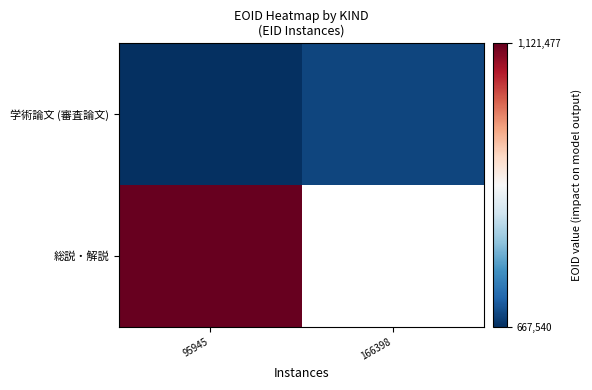

Where is 総説・解説 nearest to the value 1121477?

95945